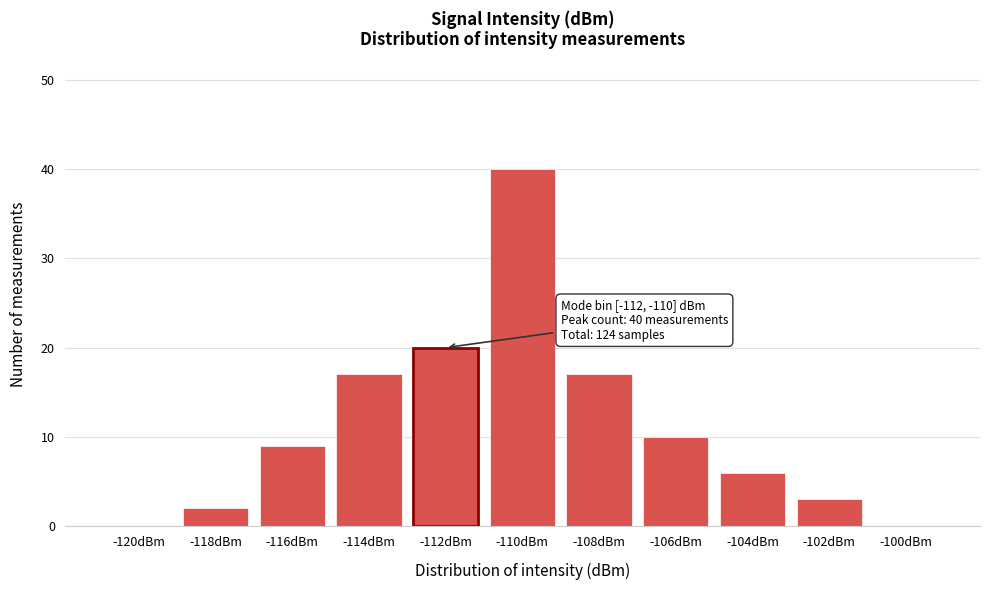

Reading right to left, list all the values displayed in this chart.

-100dBm=0	-102dBm=3	-104dBm=6	-106dBm=10	-108dBm=17	-110dBm=40	-112dBm=20	-114dBm=17	-116dBm=9	-118dBm=2	-120dBm=0